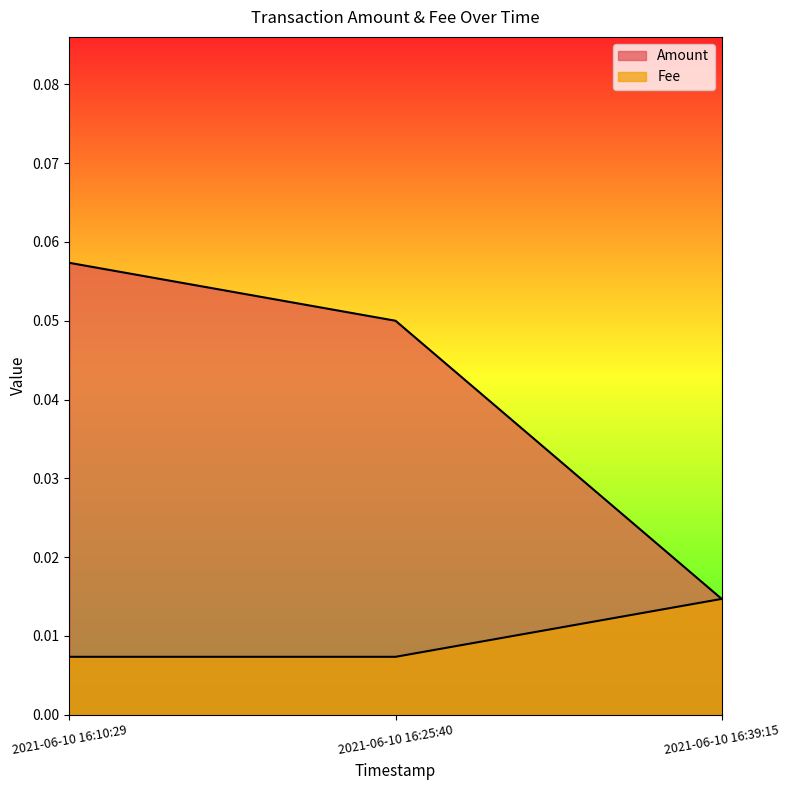

What is the label of the 2nd point from the right?

2021-06-10 16:25:40